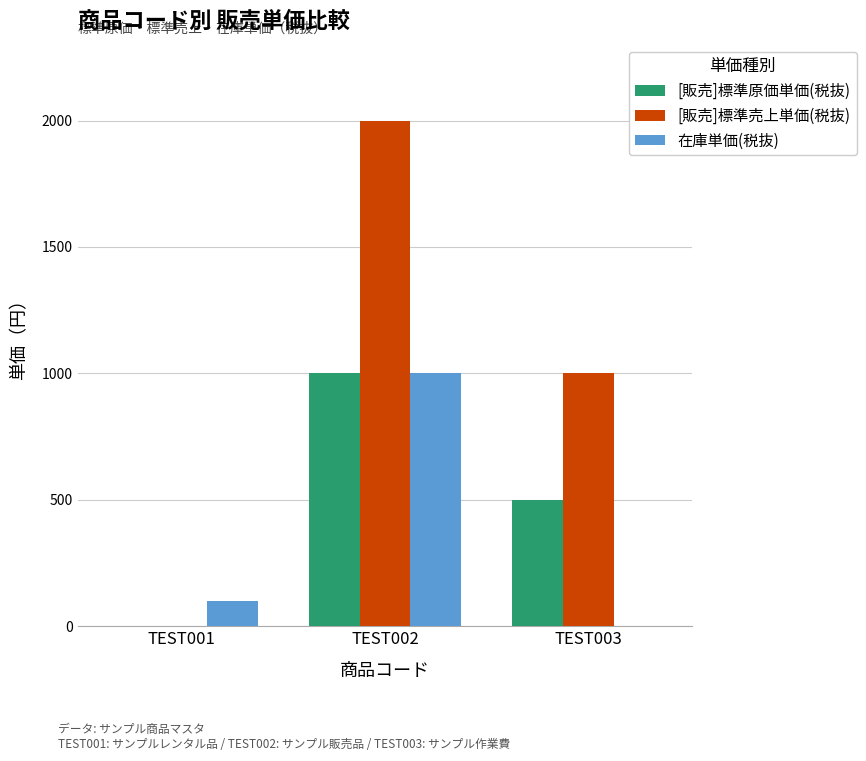

Reading left to right, what are all the values shown in this chart?

[販売]標準原価単価(税抜): 0	1000	500
[販売]標準売上単価(税抜): 0	2000	1000
在庫単価(税抜): 100	1000	0